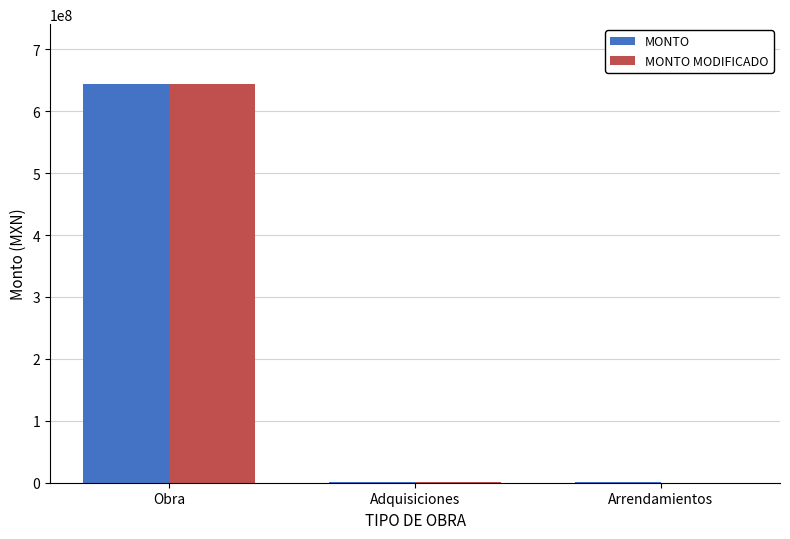

Which category has the highest value in the MONTO series?

Obra